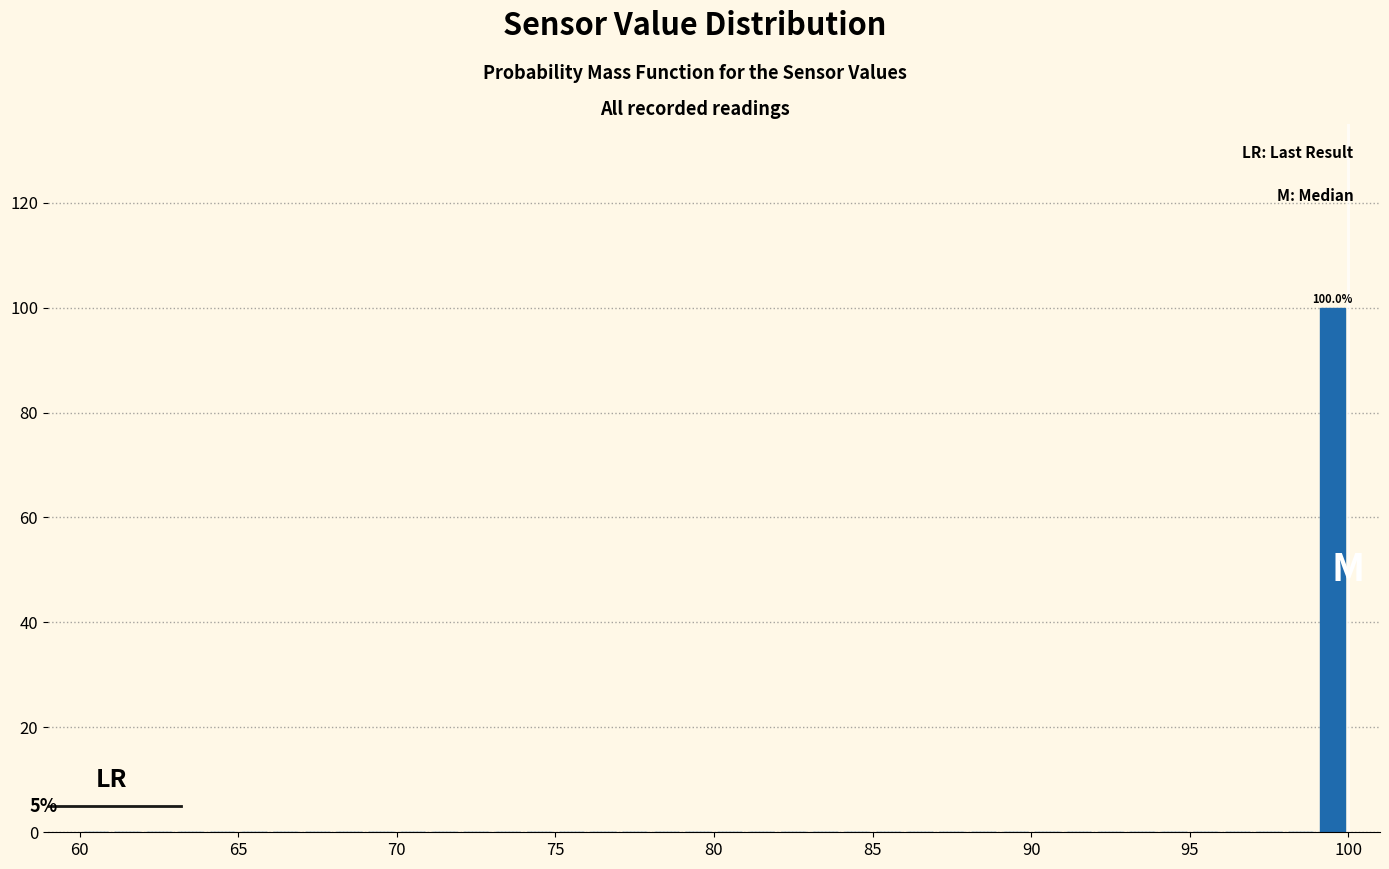

Read against the x-axis, roughly where is the centre of the tallest bar?

99.5